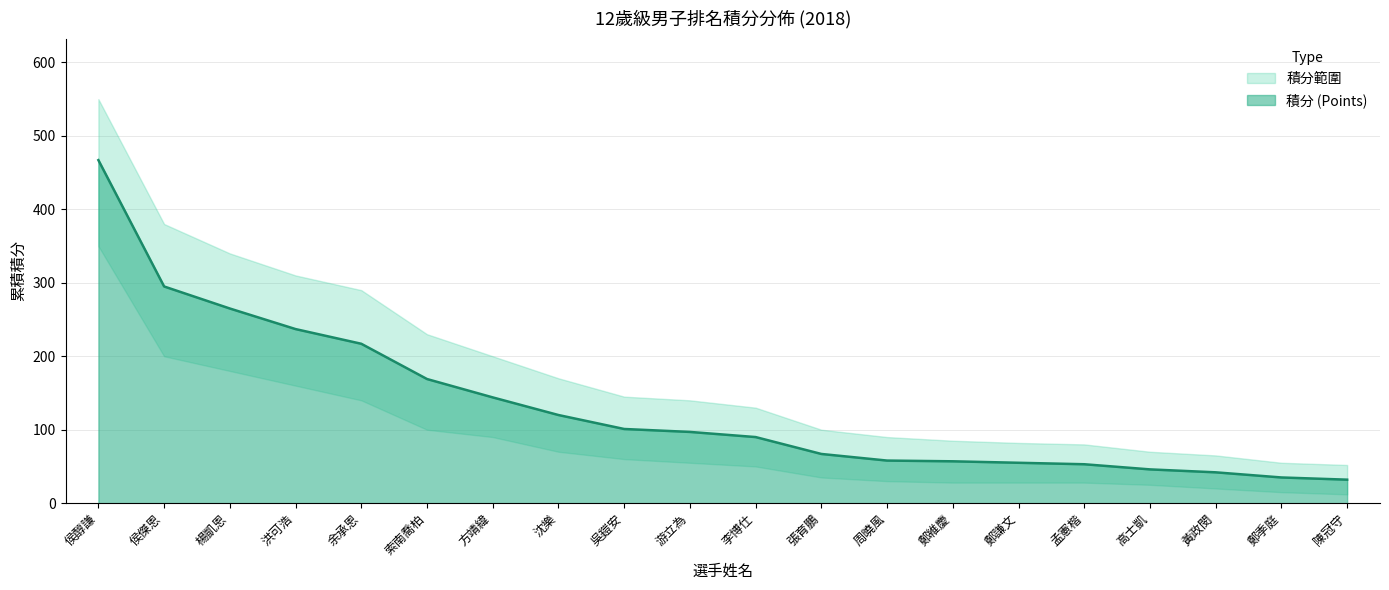

Rank the categories by value from lowest to highest.

陳冠守, 鄭季庭, 黃政閔, 高士凱, 孟憲楷, 鄭謙文, 鄭維慶, 周曉風, 張育鵬, 李博仕, 游立為, 吳鎧安, 沈樂, 方靖緯, 索南喬柏, 余承恩, 洪可浩, 楊凱恩, 侯傑恩, 侯醇謙